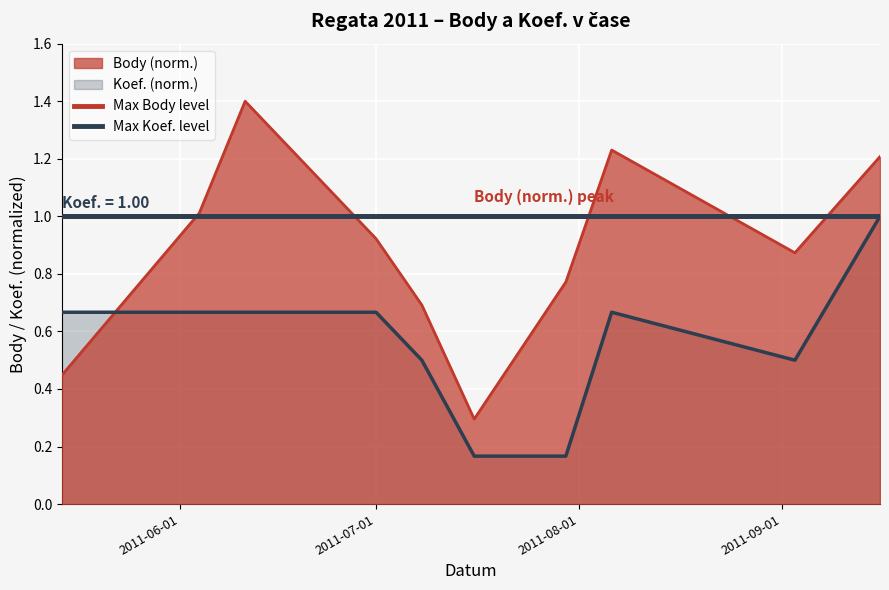

What is the difference between the maximum and second lowest values in the Koef. series?

0.8